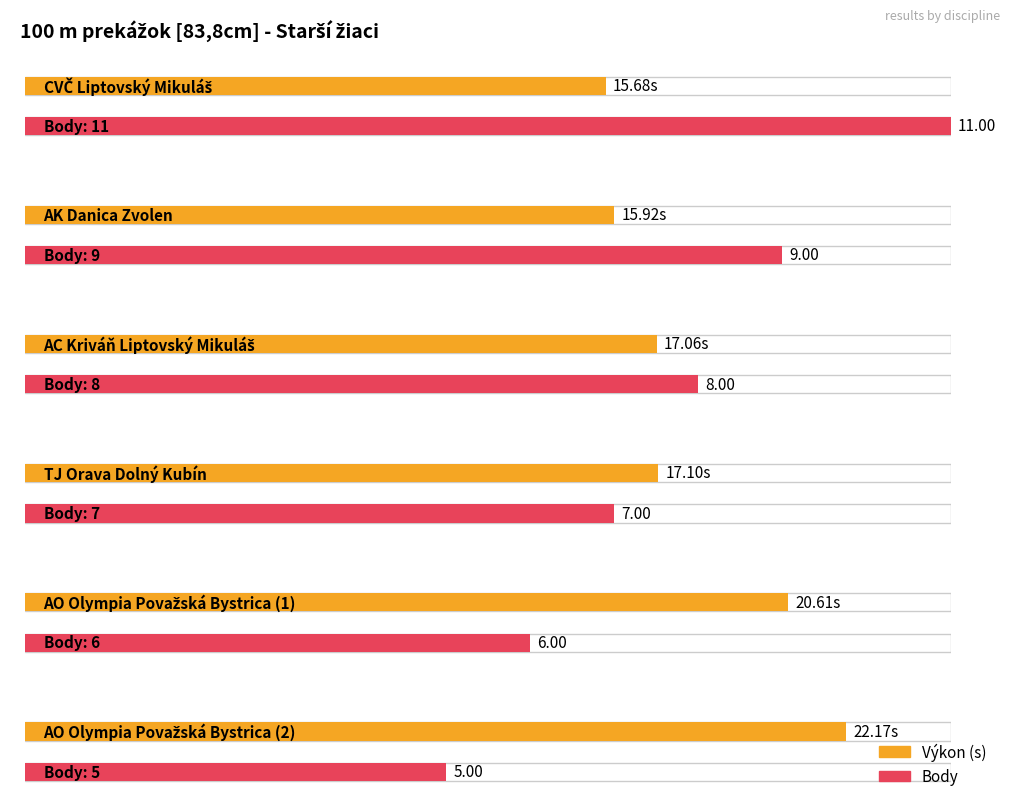

Reading left to right, what are all the values shown in this chart?

Výkon: 15.7	15.9	17.1	17.1	20.6	22.2
Body: 11.0	9.0	8.0	7.0	6.0	5.0